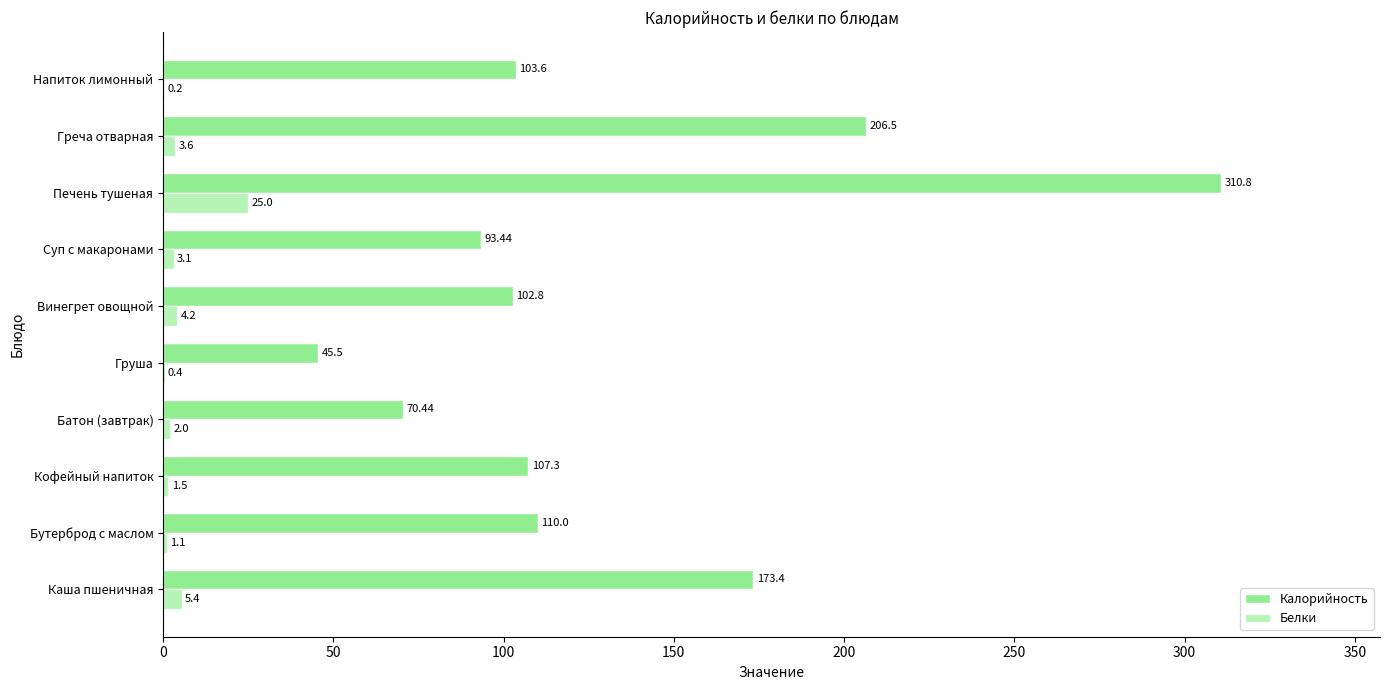

How many values in the Калорийность series exceed 107?

5